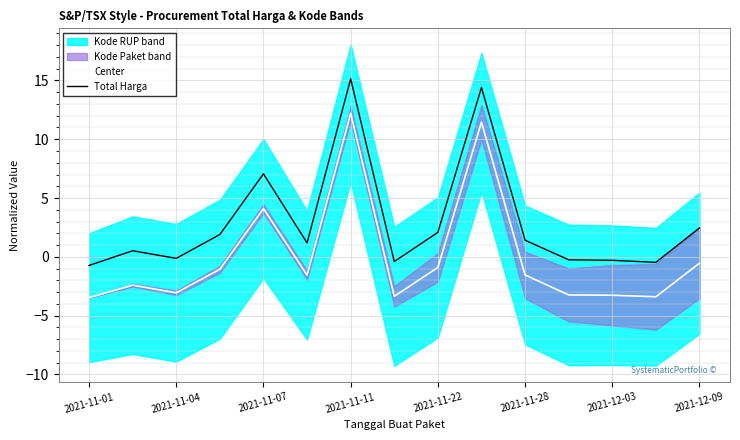

What is the highest value of the Total Harga series?

15.1